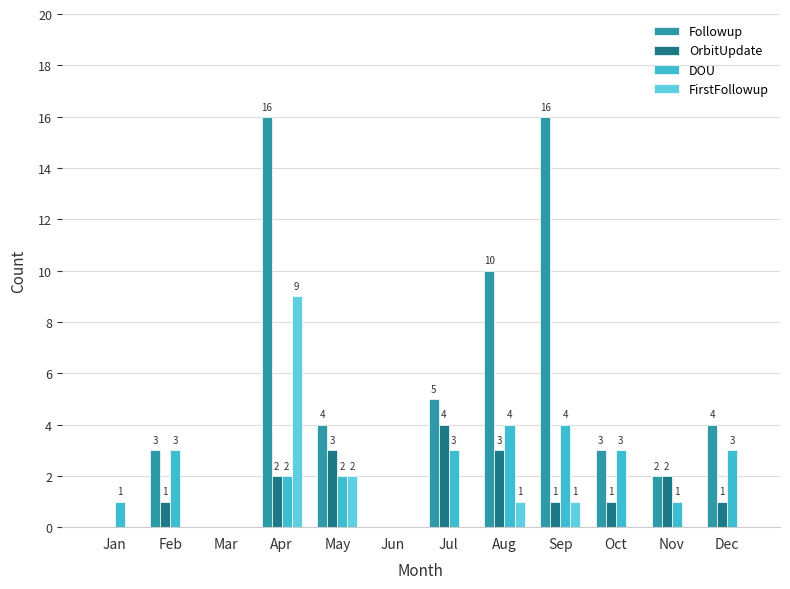

Which series has the largest range (max minus min)?

Followup